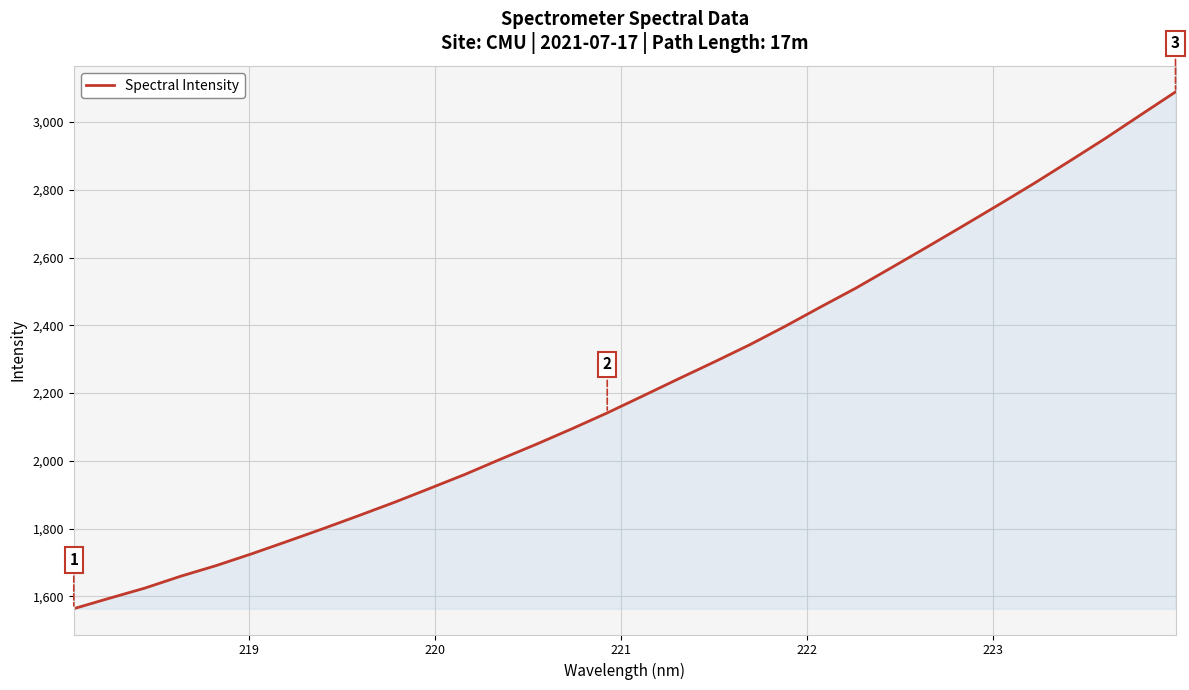

What is the difference between the maximum and second lowest values?

1494.6